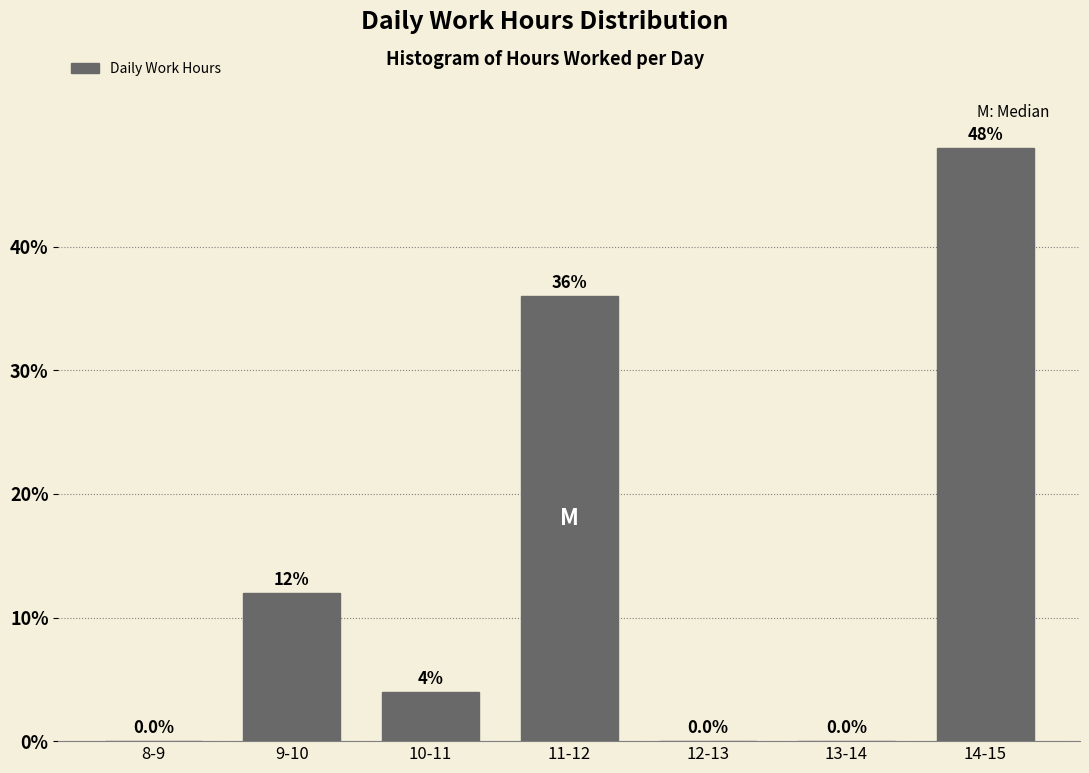

The value at 14-15 is 82. True or false?

False